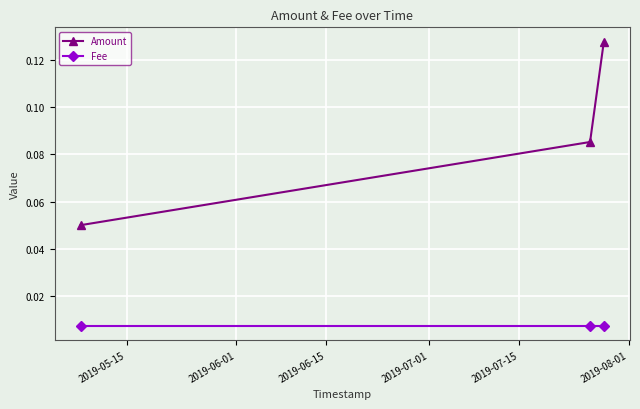

At how many categories does at least one series exceed 0?

3